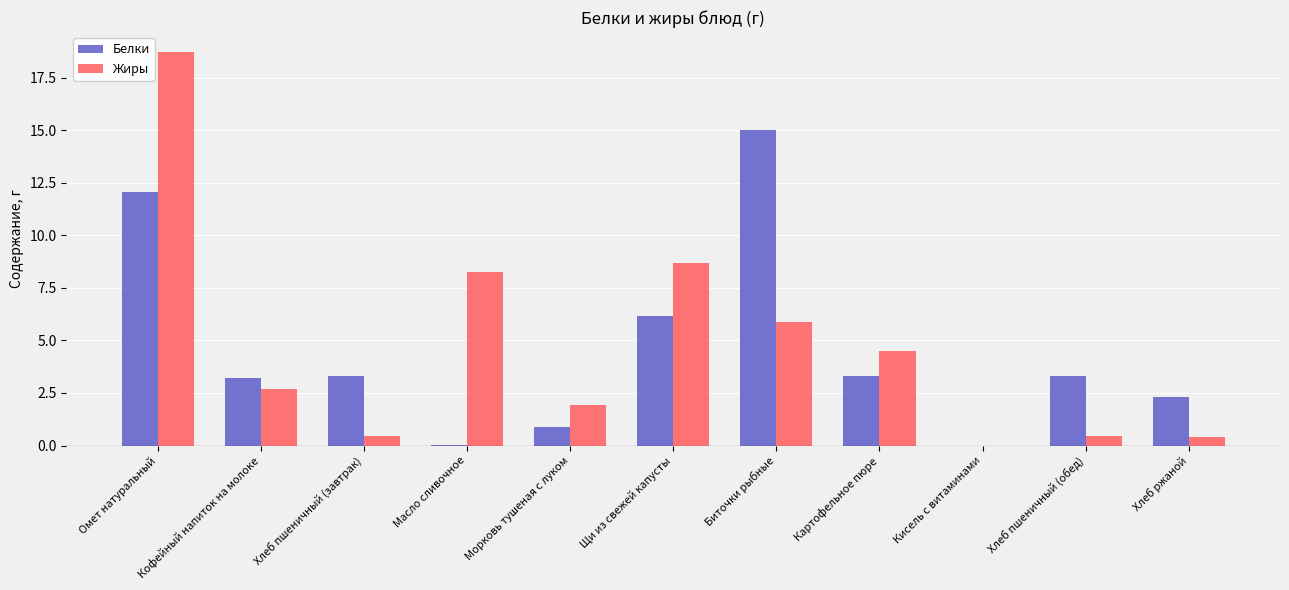

What is the maximum value shown in the chart?

18.7